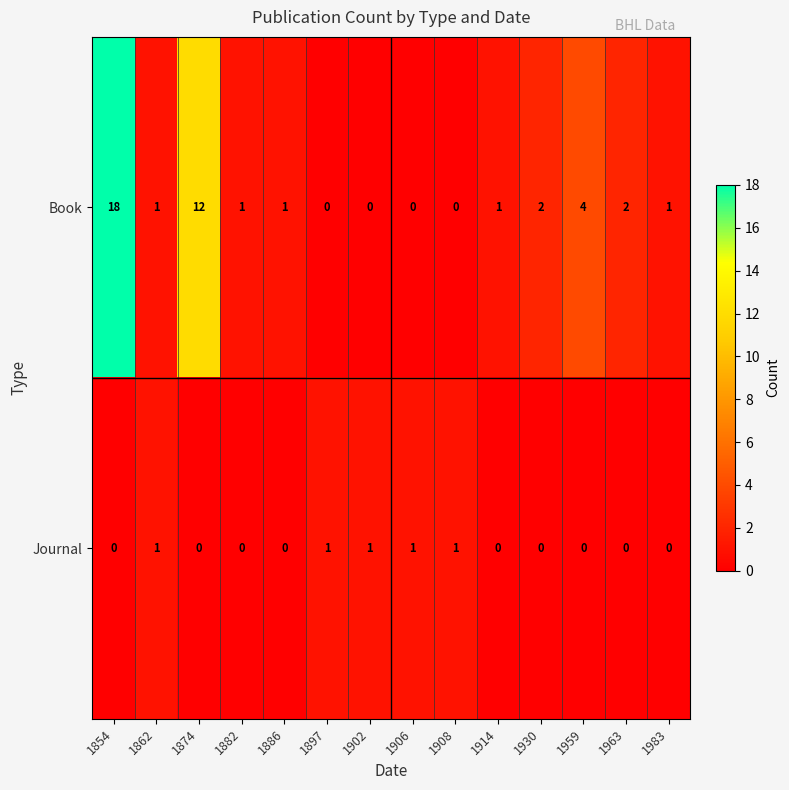

The Journal series shows 1 at 1882. True or false?

False